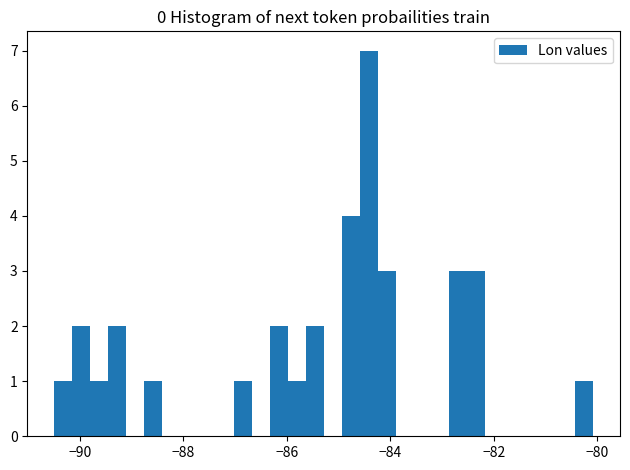

Around what value on the x-axis is the tallest bar? Give the approximate position of its centre, as read against the axis.

-84.4